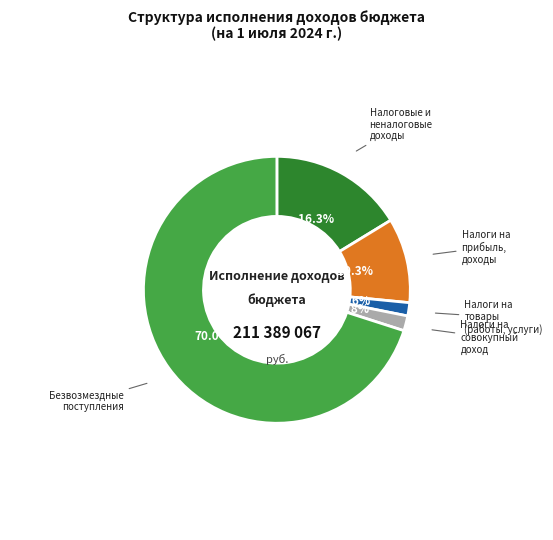

Is there a majority slice in this chart?

Yes